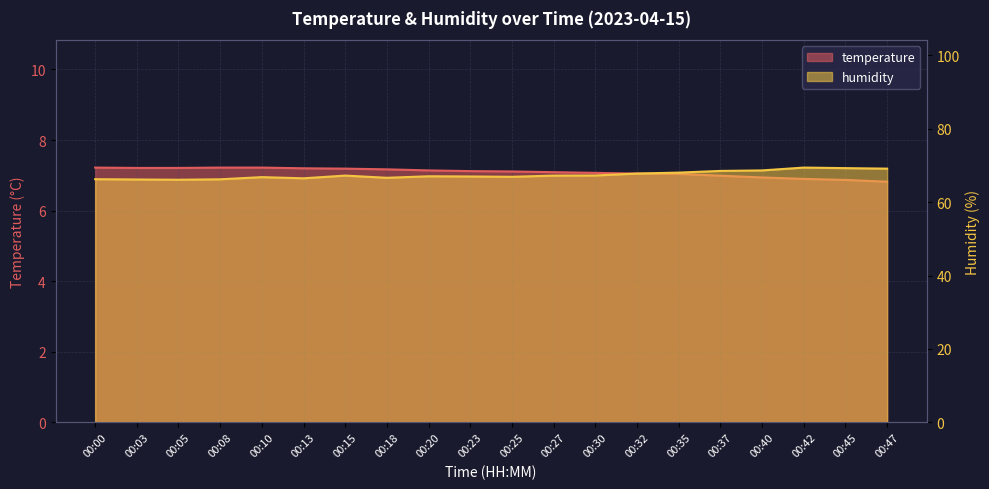

How many lines are shown in the chart?

2